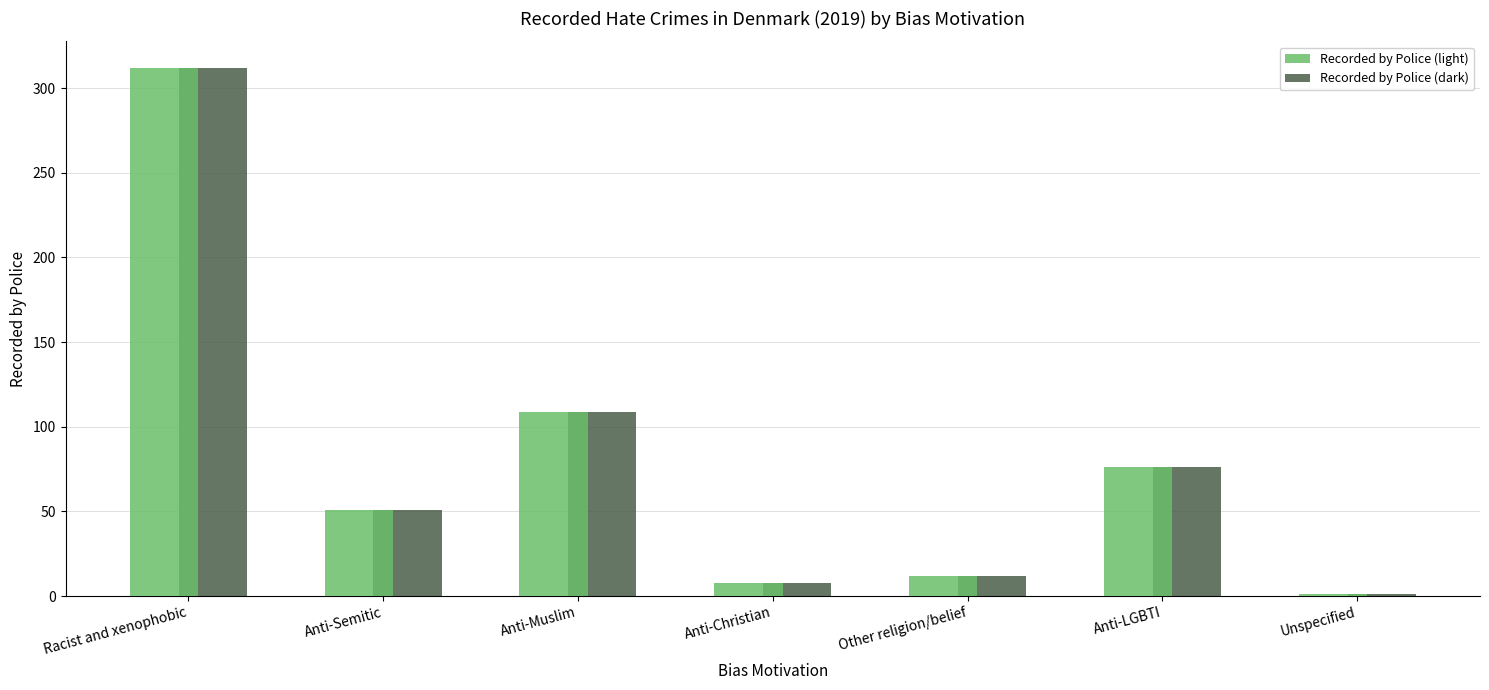

What is the difference between the Recorded by Police (light) values at Anti-LGBTI and Racist and xenophobic?

236